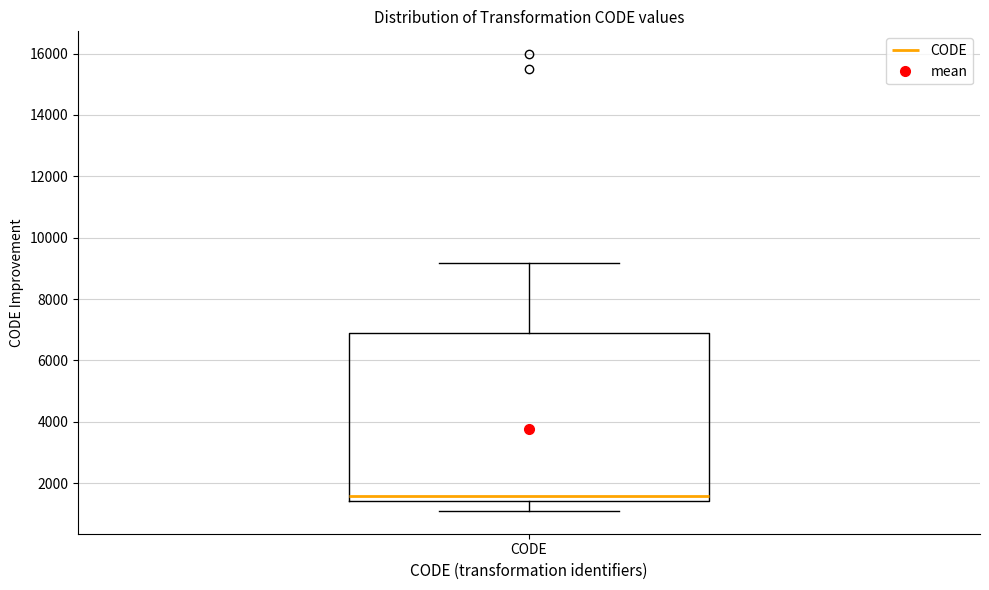

Read this box plot against the y-axis: the position of the median line, the range covered by the box, and the ends of both whiskers. The values are not printed on the chart, so give them approximately, as read against the axis.

median 1600, box 1400 to 6800, whiskers 1200 to 9200